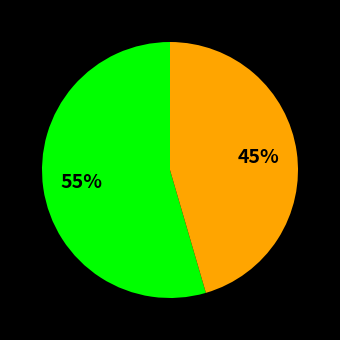

Does any single category account for the majority?

Yes